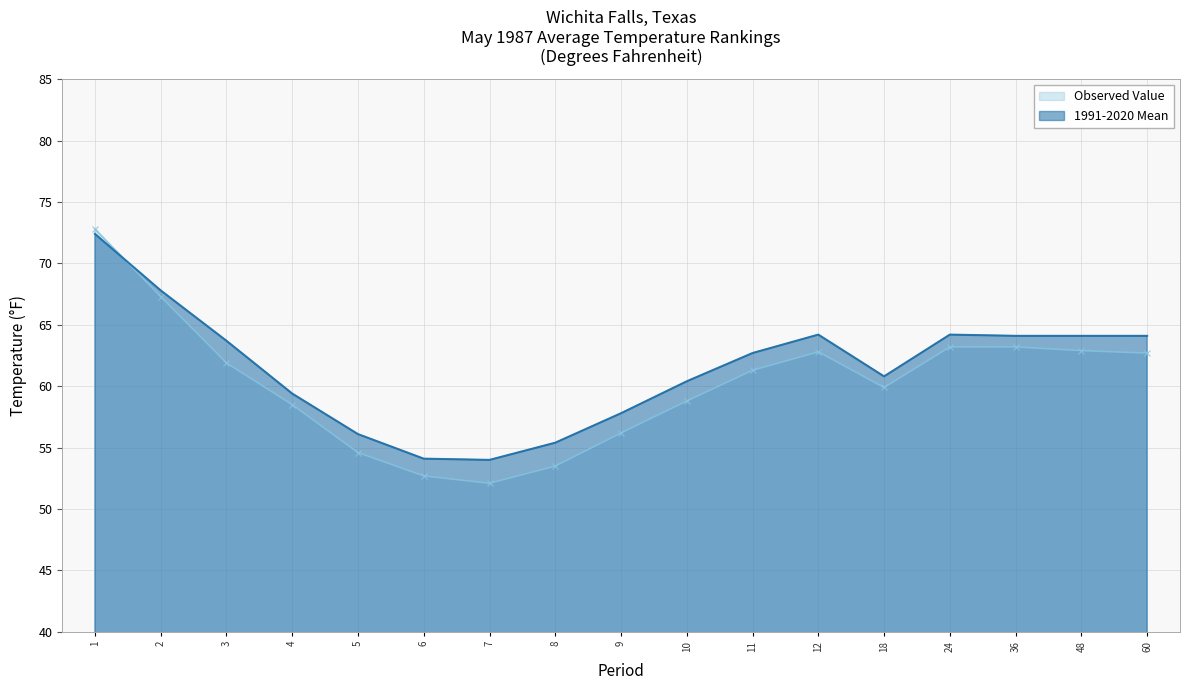

What is the value of the Observed Value point at the 7th from the left?

52.1